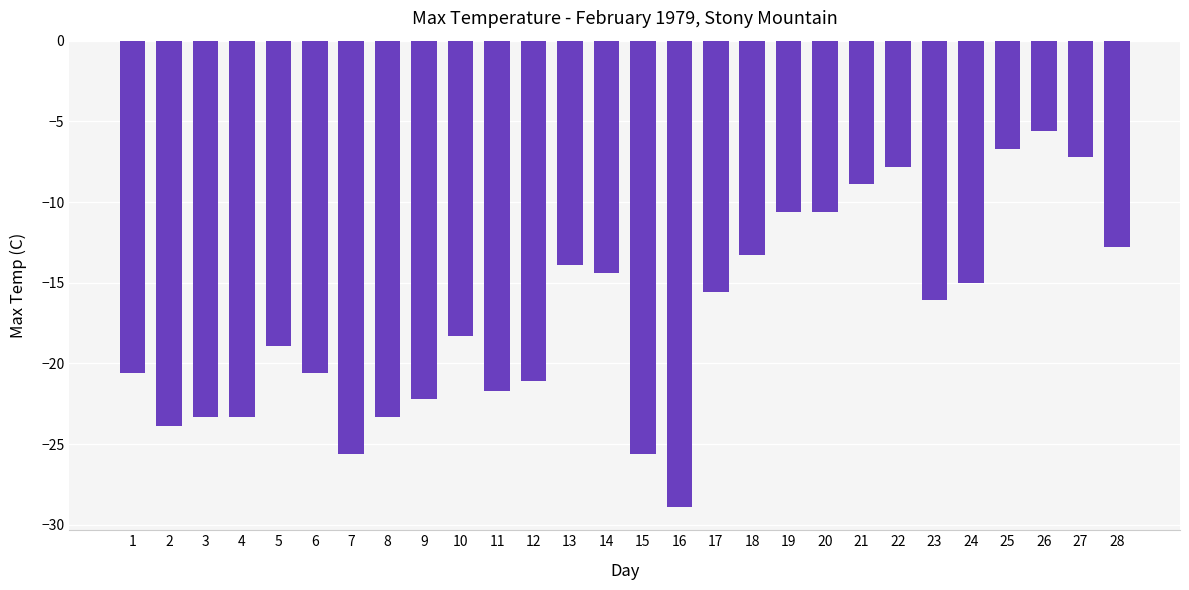

What is the average value?

-17.0